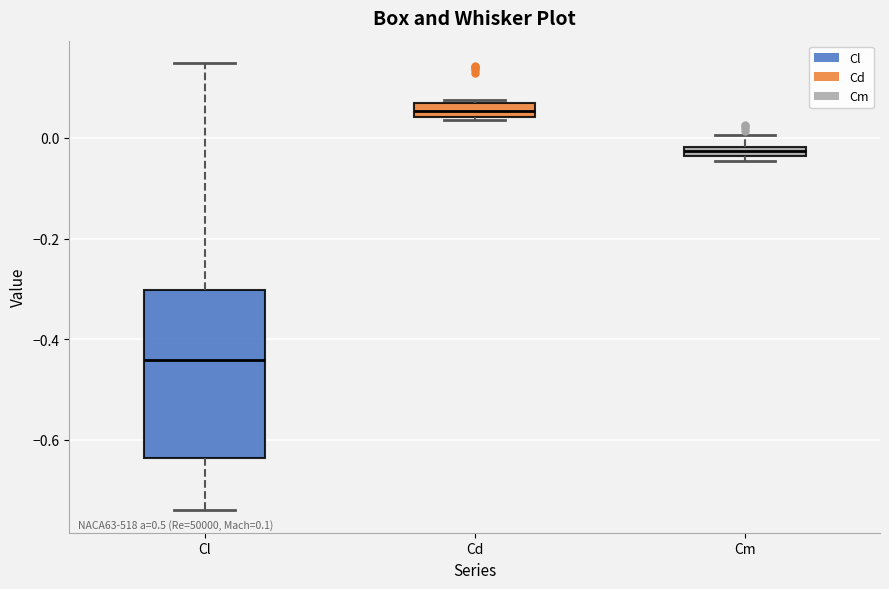

Which box's median line is the lowest?

Cl